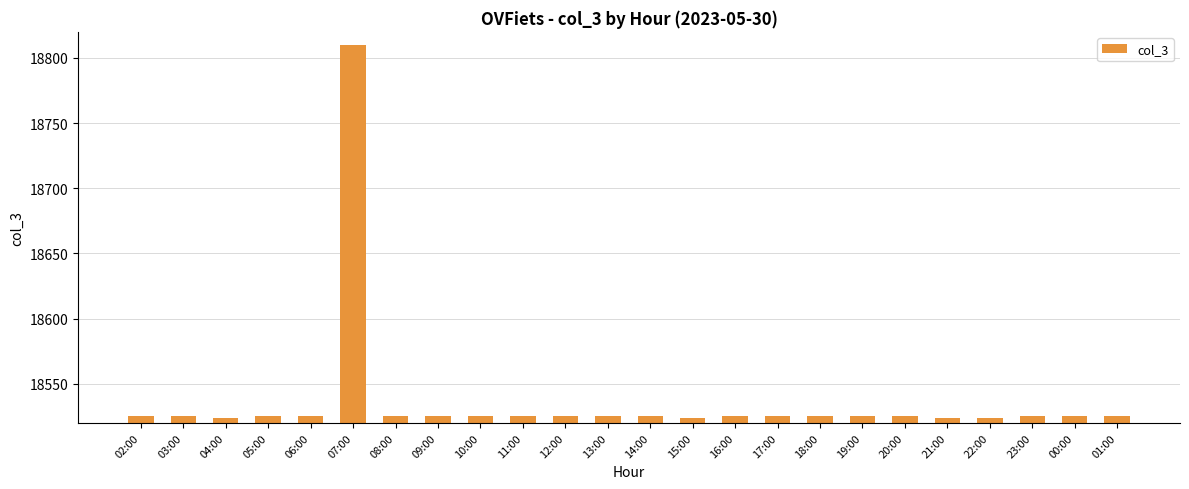

What is the smallest value displayed?

18524